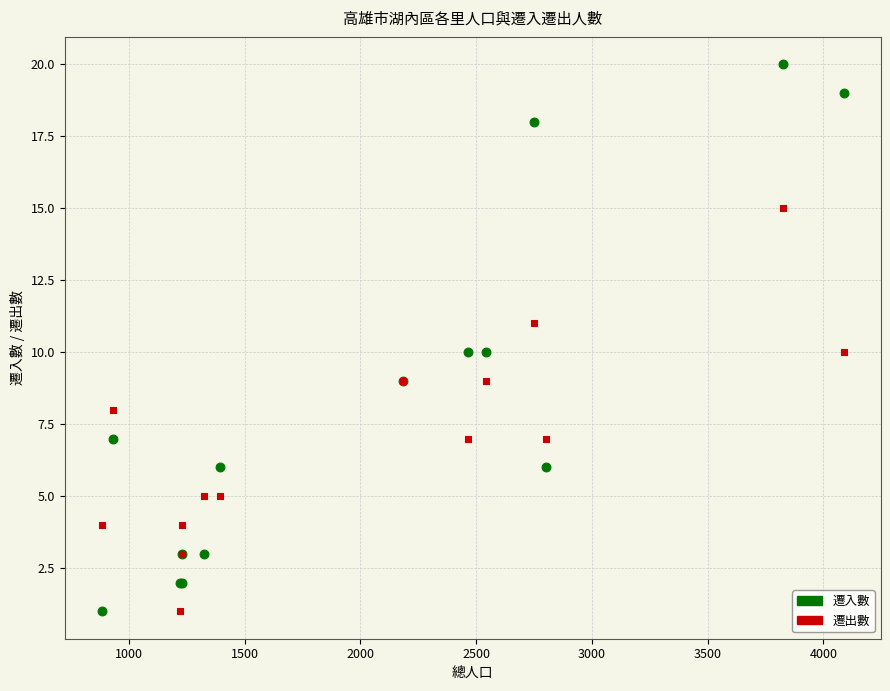

Which series contains the highest Y value?

遷入數